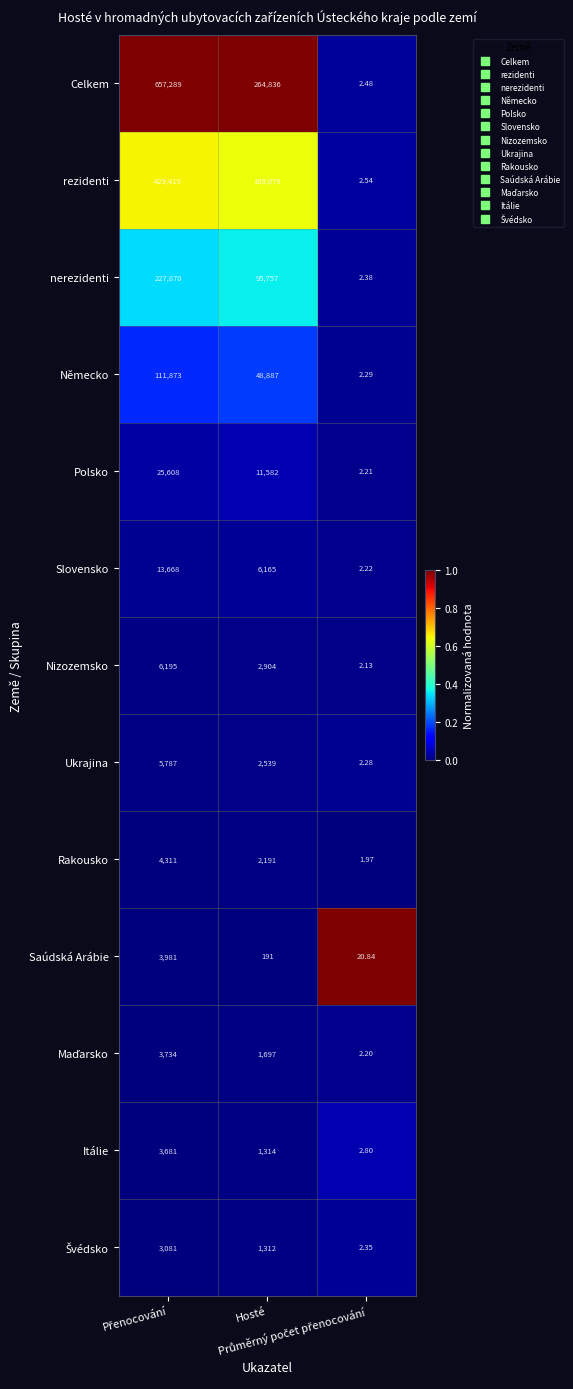

Which series has the largest range (max minus min)?

Celkem